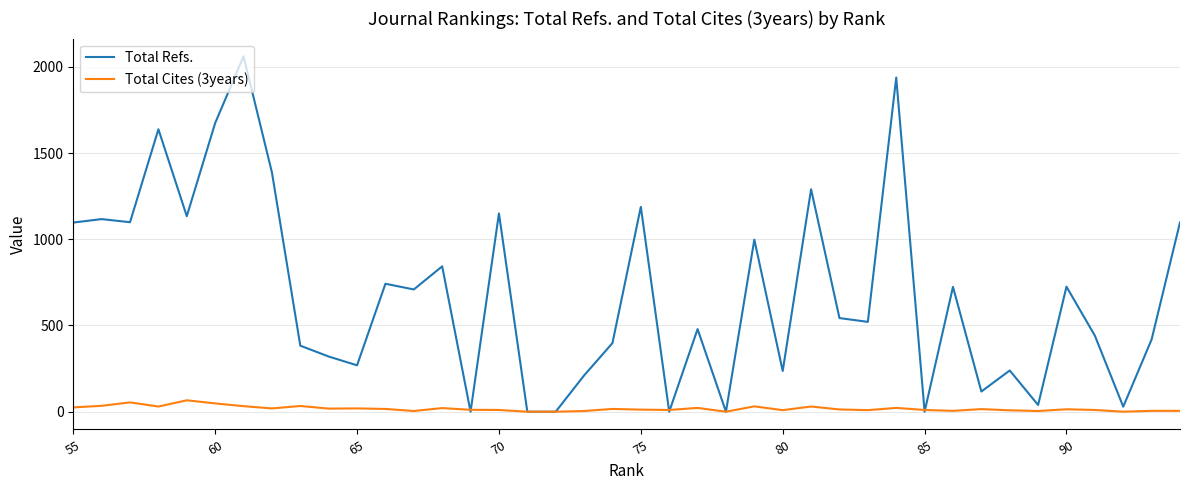

Which series has the largest range (max minus min)?

Total Refs.